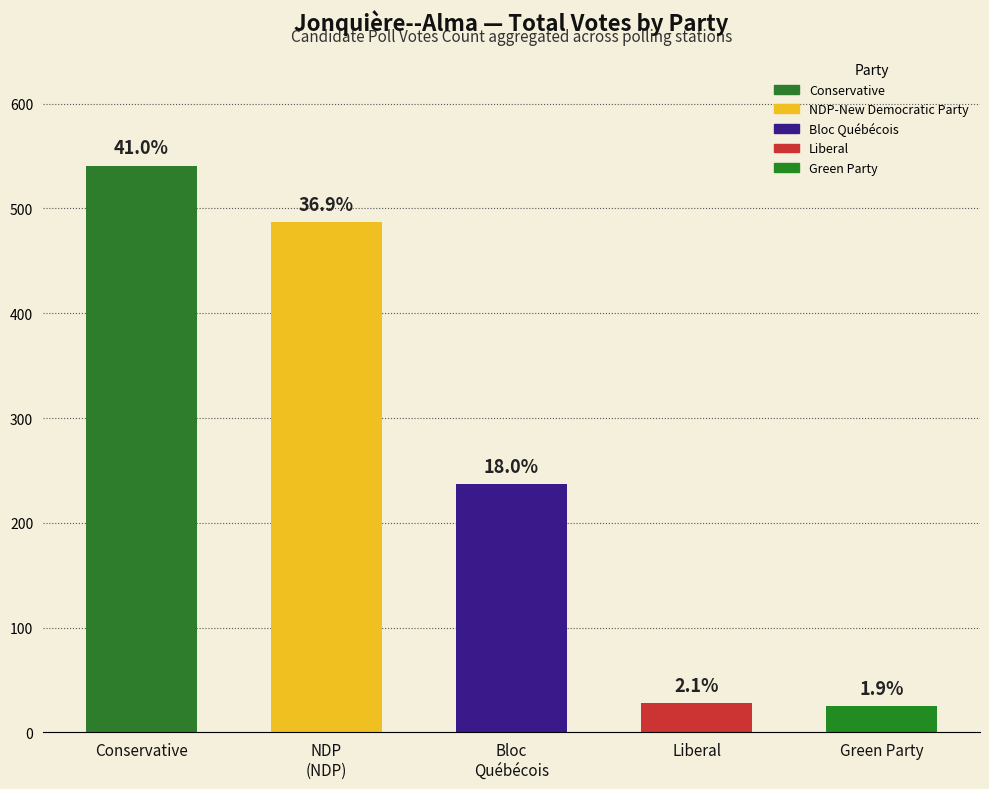

Is it true that the value at Bloc
Québécois is 237?

True